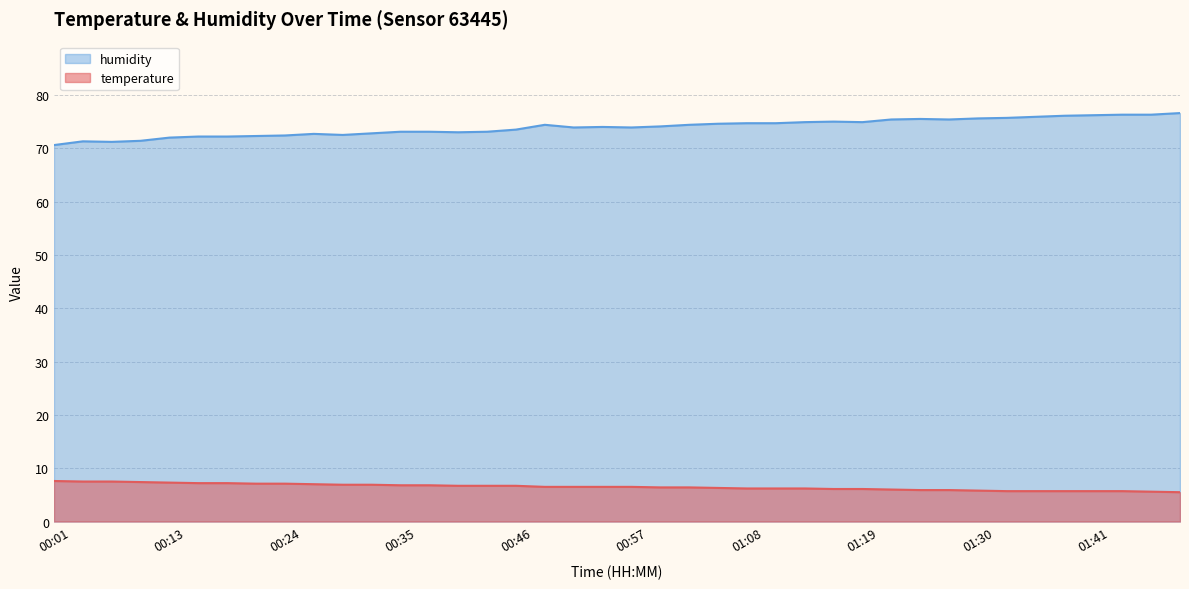

Does the chart have visible grid lines?

Yes